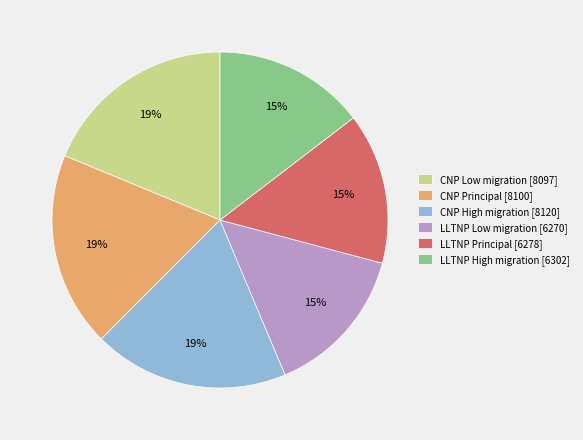

Approximately how many times larger is the value at CNP Low migration [8097] compared to LLTNP Principal [6278]?

1.3